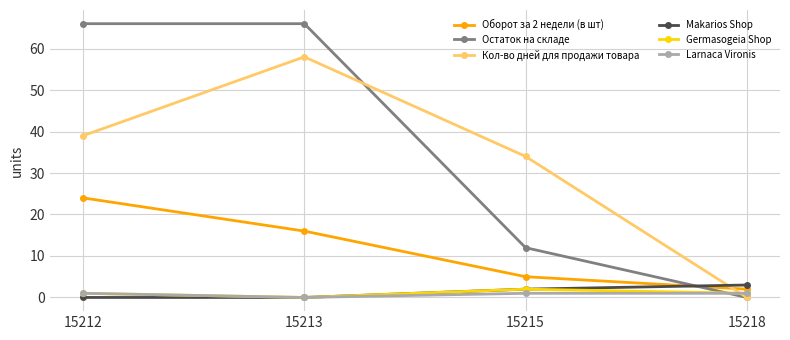

Which series has the largest total across all categories?

Остаток на складе